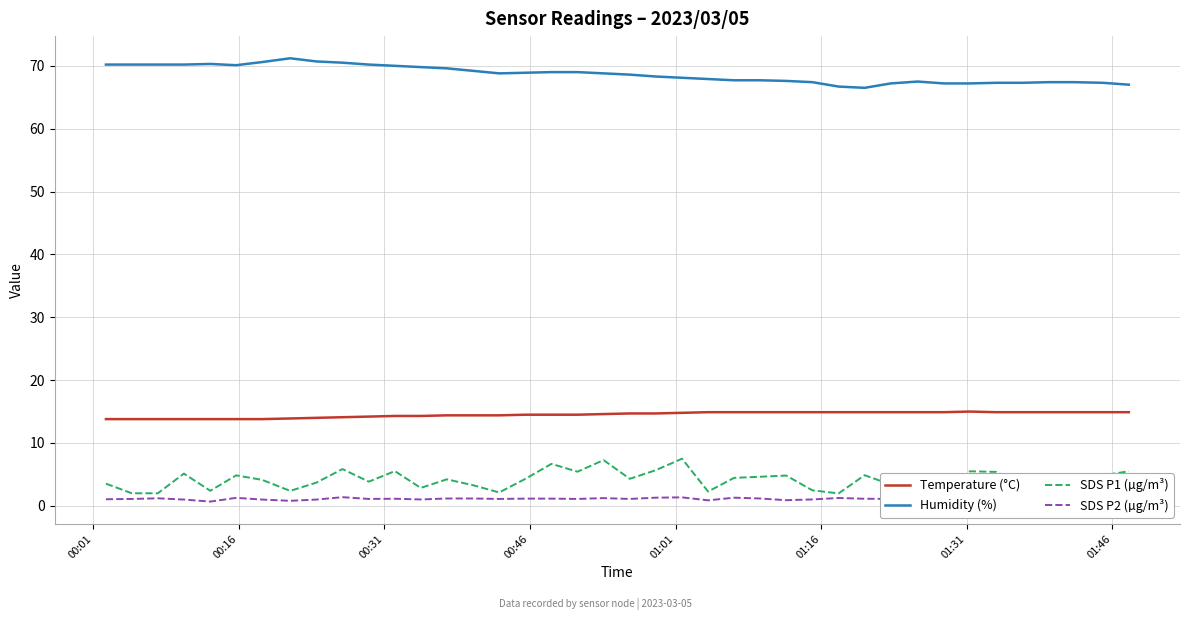

True or false: Temperature (°C) and Humidity (%) intersect in this chart.

False